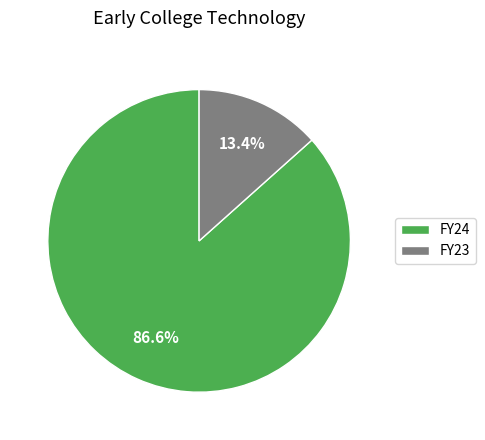

The FY23 slice represents 25% of the pie. True or false?

False